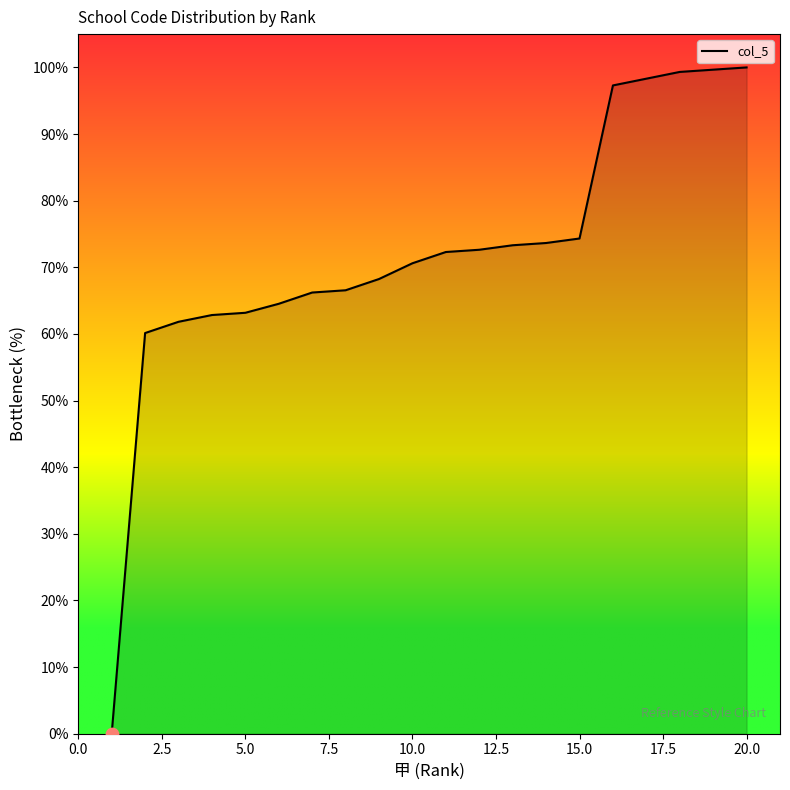

What is the difference between the maximum and minimum values?

100.0